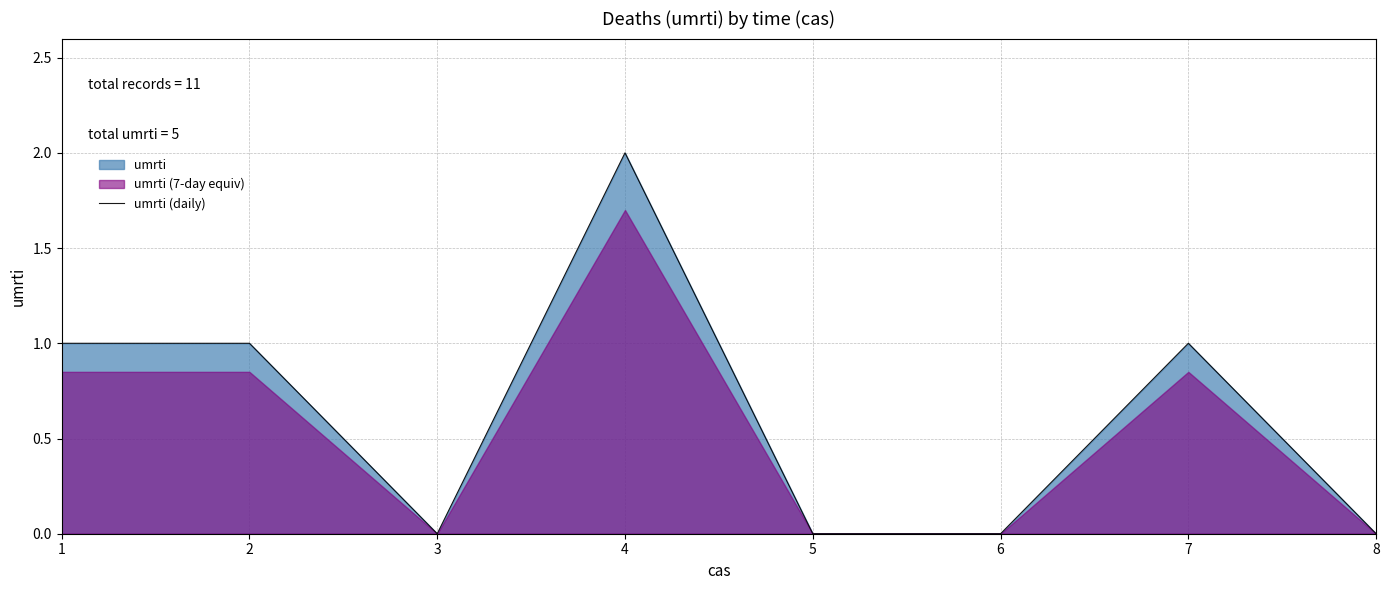

How many lines are shown in the chart?

1